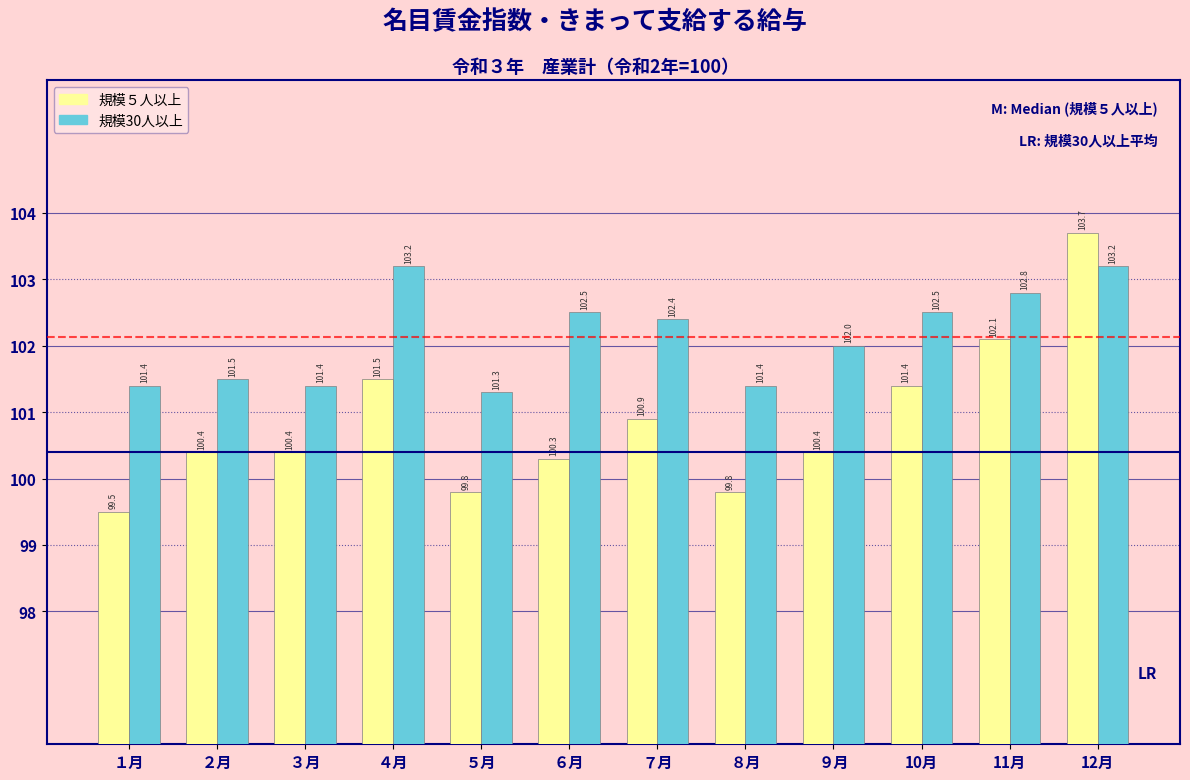

Reading left to right, what are all the values shown in this chart?

規模５人以上: 99.5	100.4	100.4	101.5	99.8	100.3	100.9	99.8	100.4	101.4	102.1	103.7
規模30人以上: 101.4	101.5	101.4	103.2	101.3	102.5	102.4	101.4	102.0	102.5	102.8	103.2